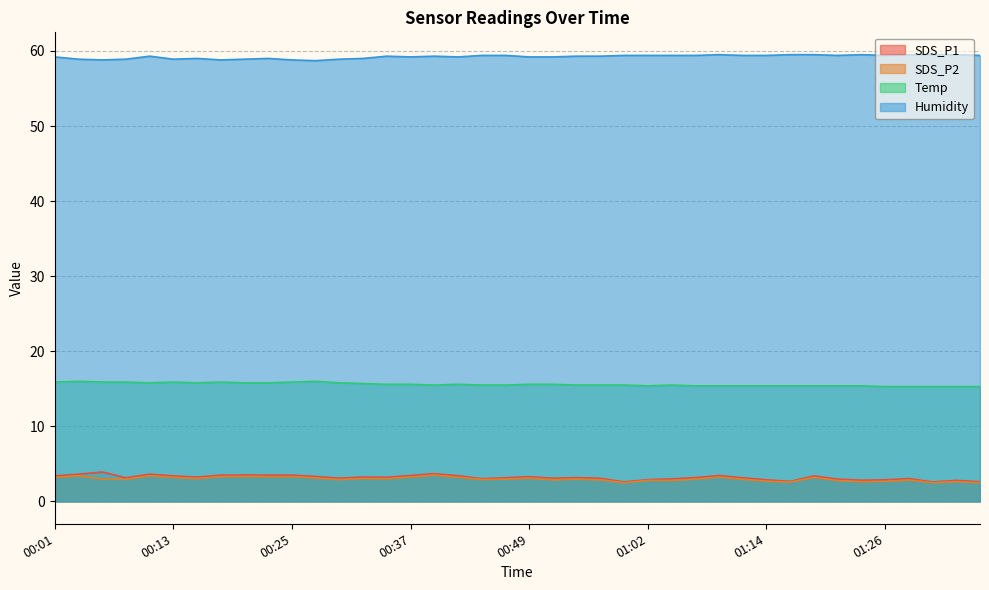

True or false: SDS_P1 and Temp intersect in this chart.

False